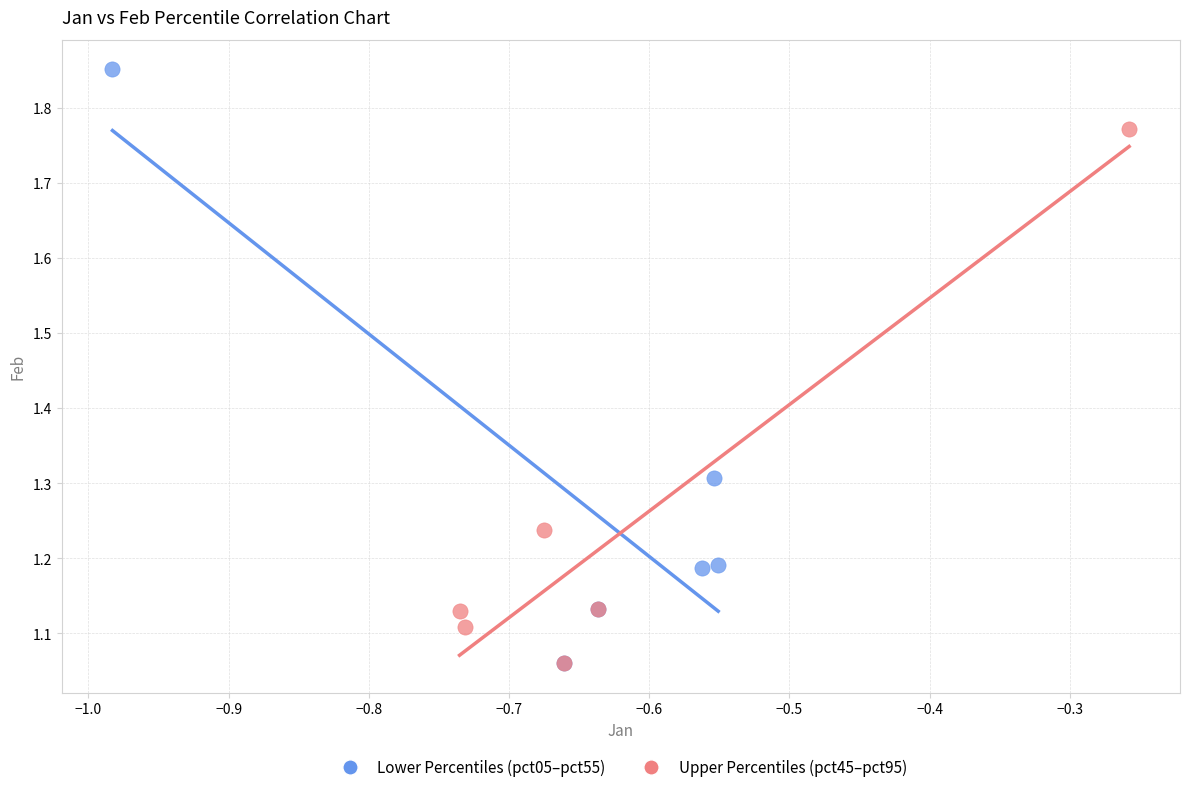

Which series reaches the maximum Y coordinate?

Lower Percentiles (pct05–pct55)